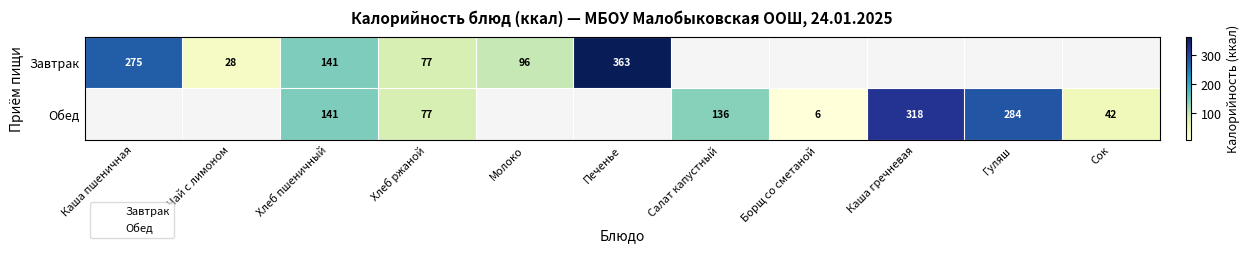

Which has a higher value, Хлеб пшеничный or Печенье?

Печенье